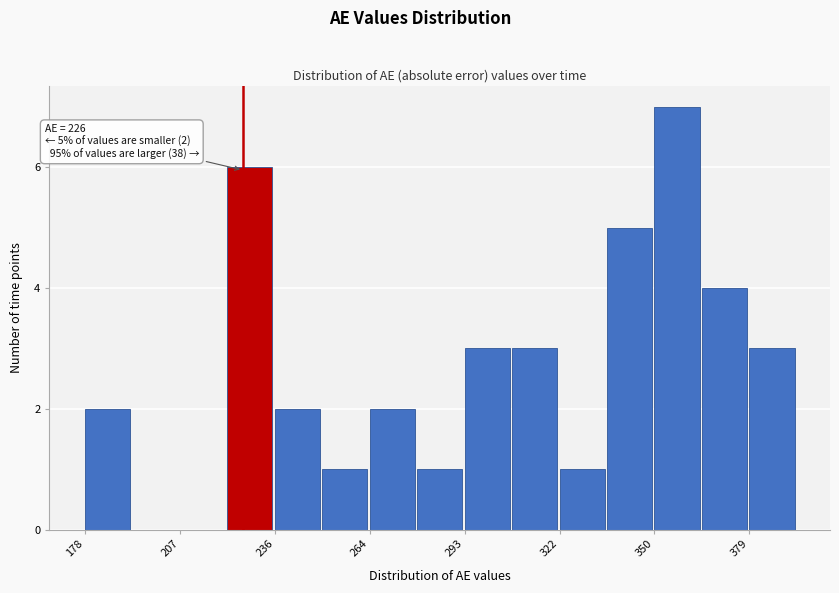

Around what value on the x-axis is the tallest bar? Give the approximate position of its centre, as read against the axis.

360